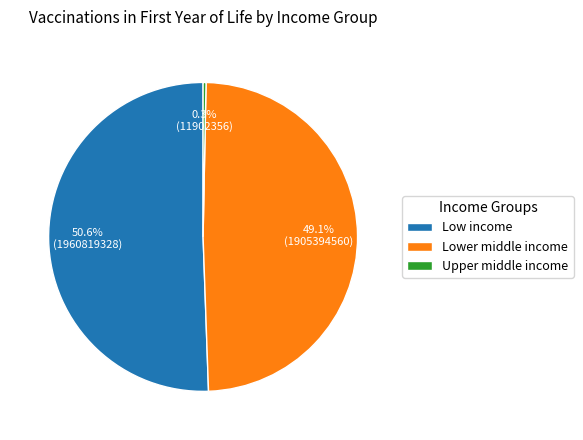

Which category accounts for the majority?

Low income